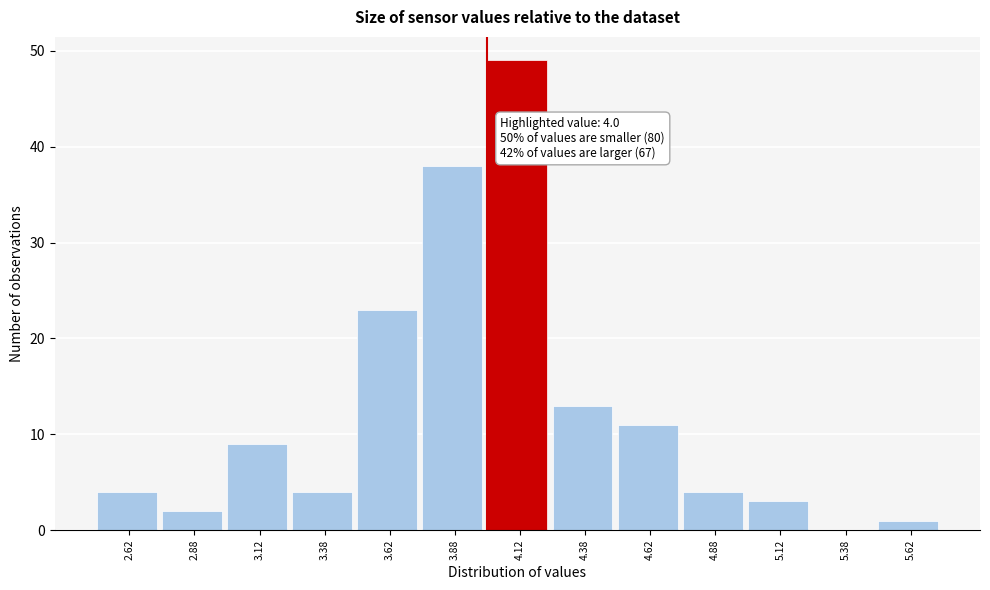

Which range on the x-axis has the tallest bar?

4.00 to 4.25